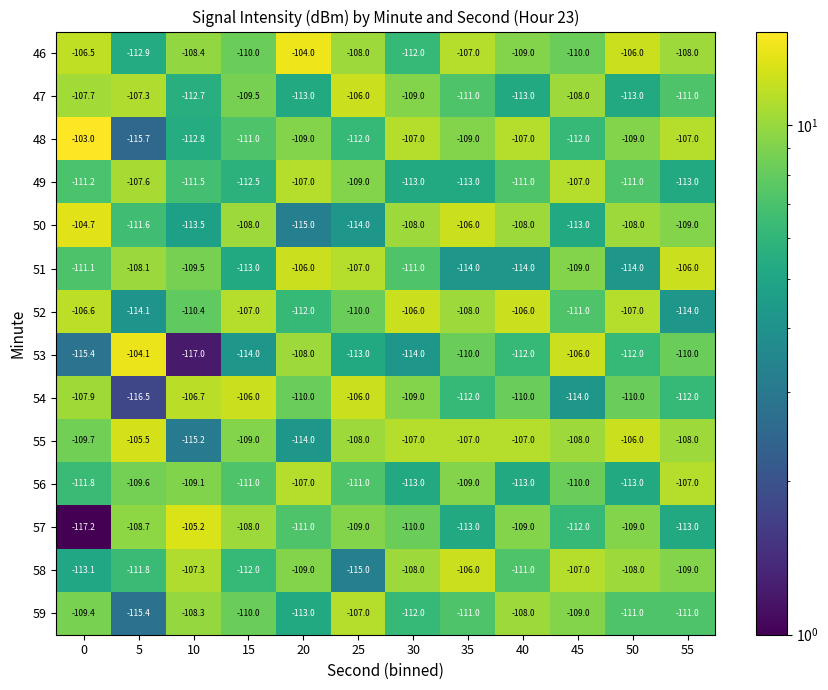

What is the difference between the 53 values at 0 and 30?

1.4